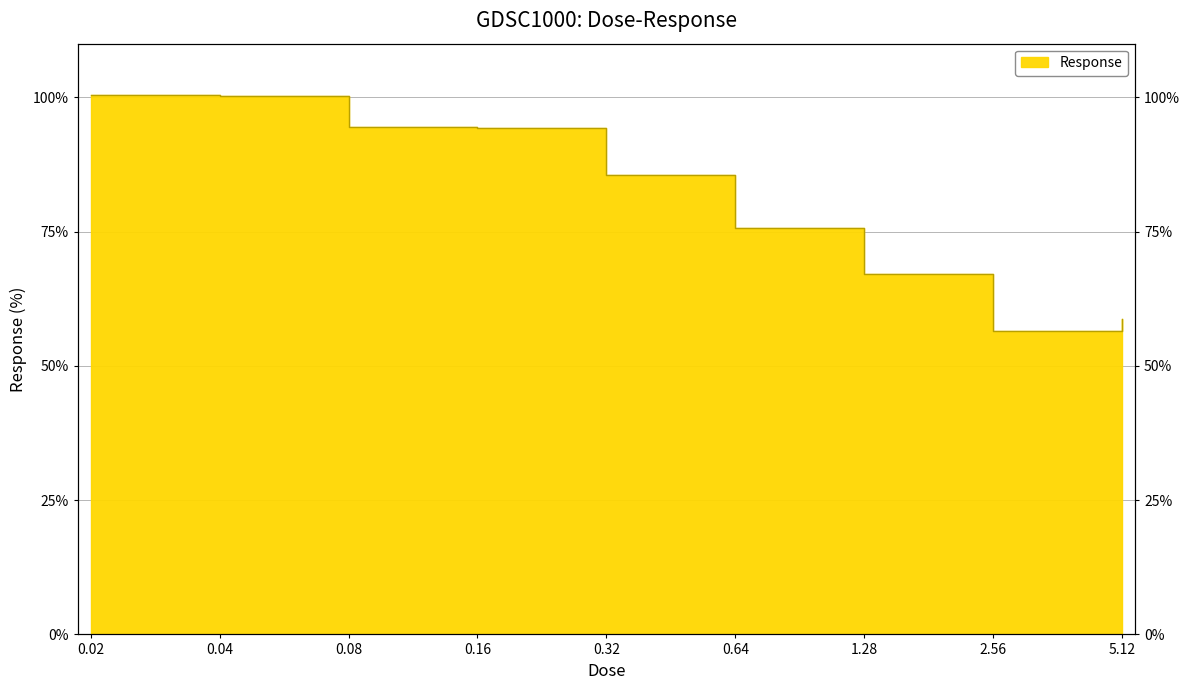

Reading left to right, transcribe all the data shown in this chart.

0.02=100.5	0.04=100.2	0.08=94.5	0.16=94.3	0.32=85.5	0.64=75.6	1.28=67.1	2.56=56.5	5.12=58.7